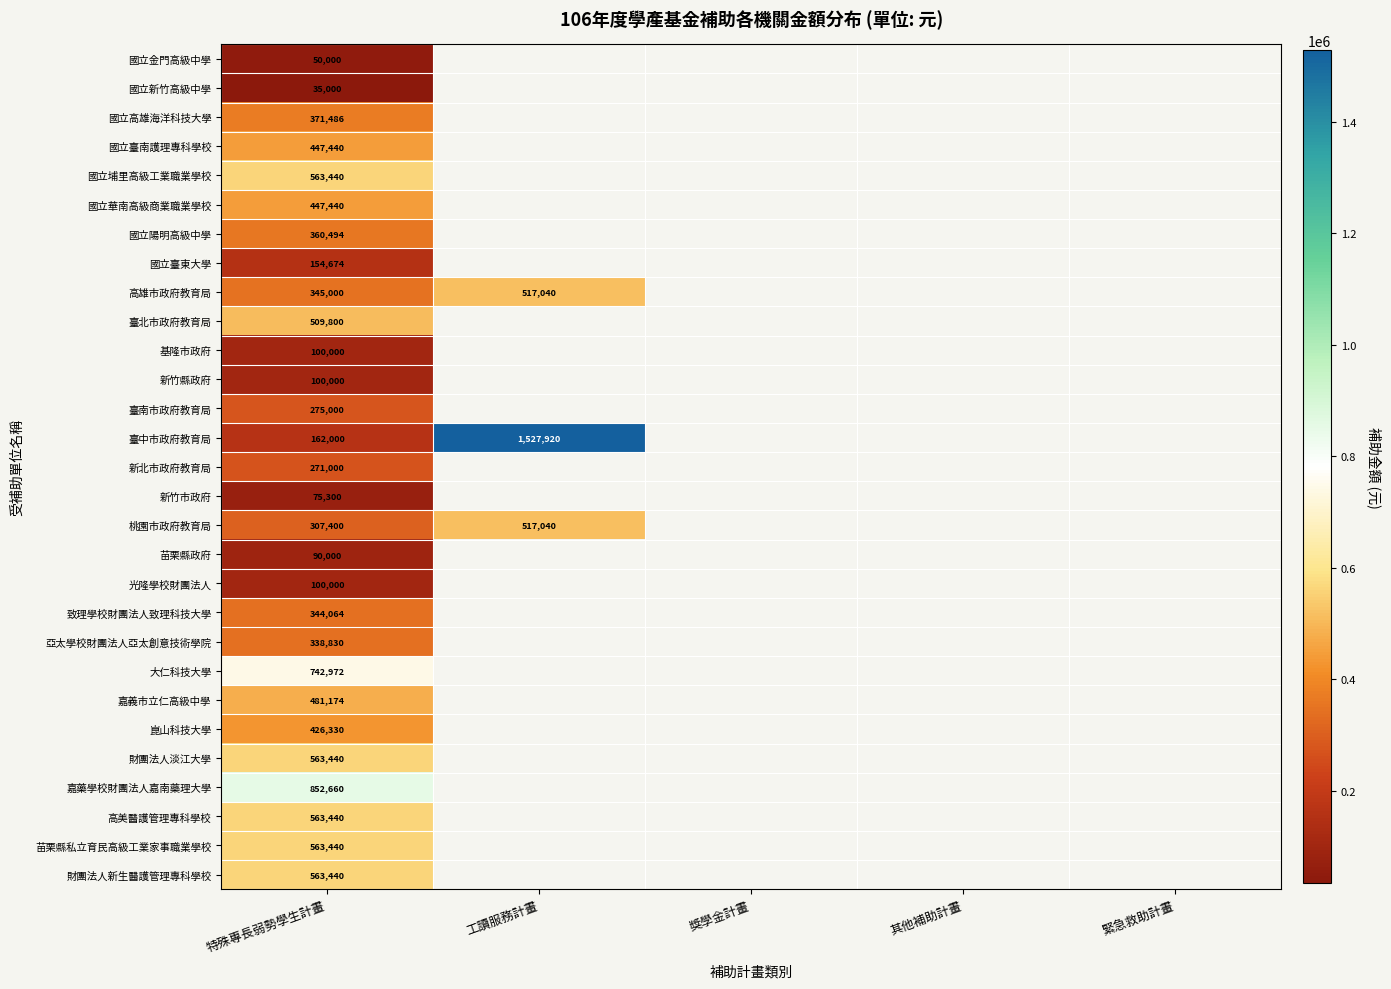

At how many categories does at least one series exceed 1121834?

1